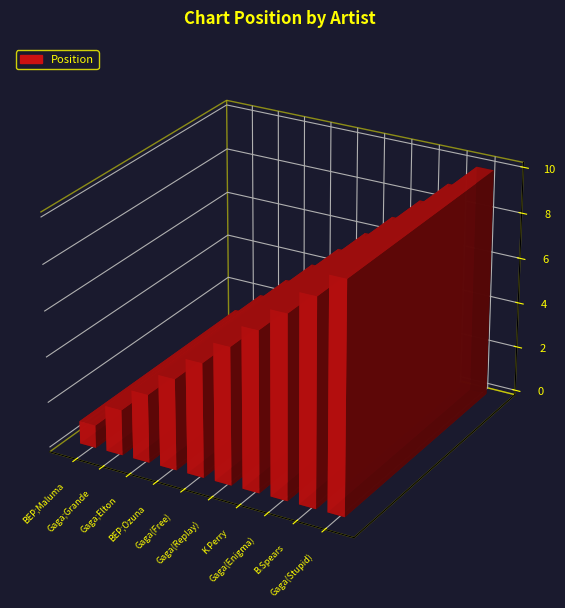

Count the values in the range 3 to 8.

6